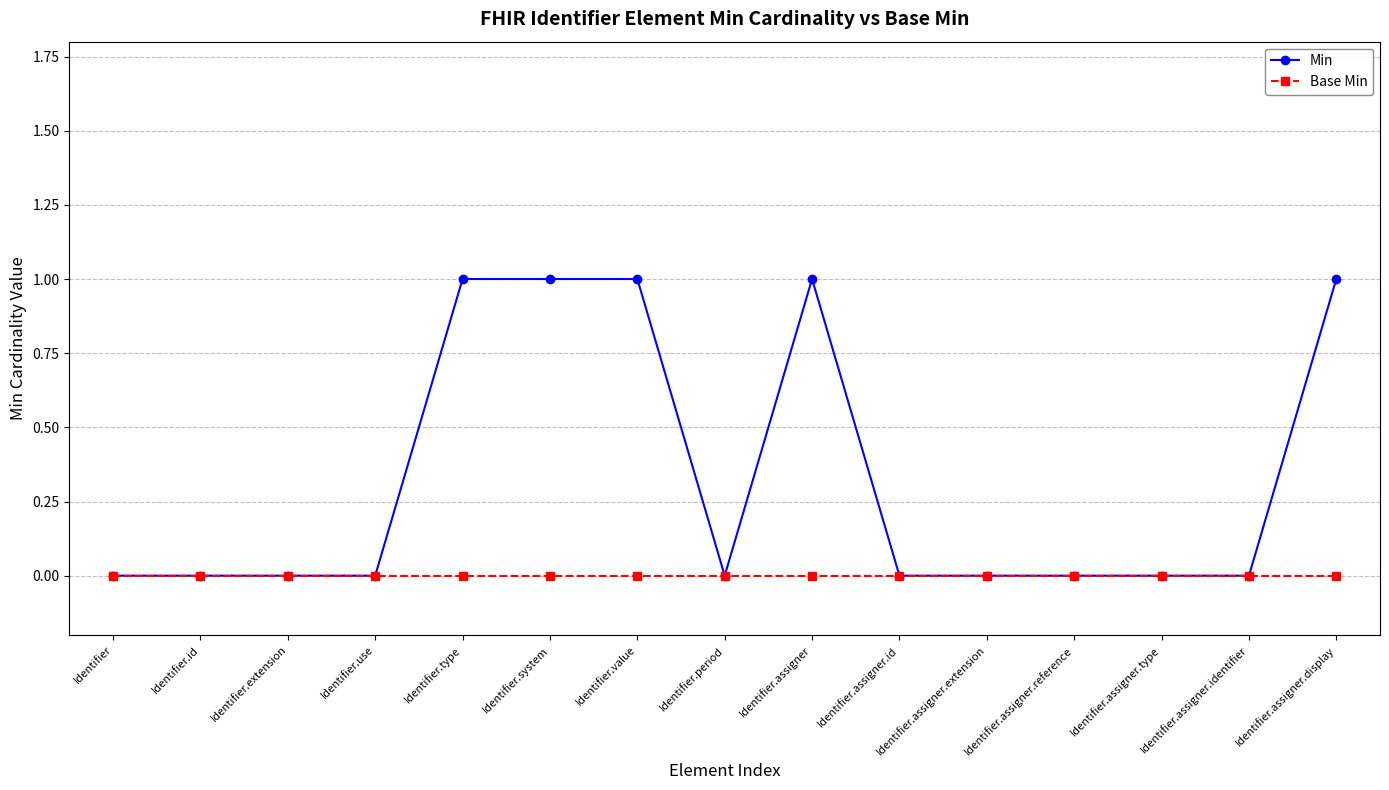

The Base Min series shows 0 at Identifier.system. True or false?

True